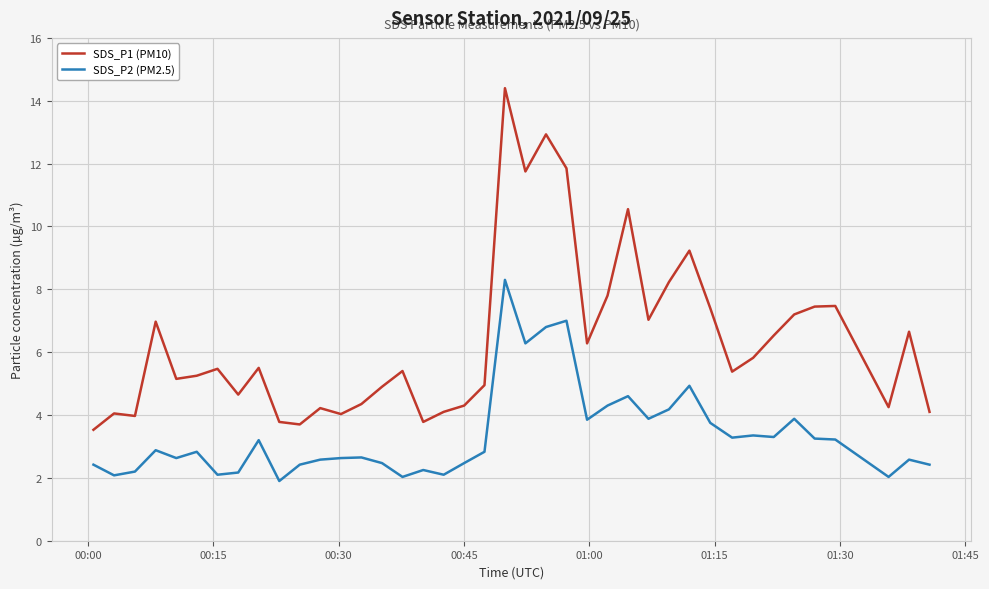

What is the difference between the maximum and minimum values in the SDS_P2 (PM2.5) series?

6.4